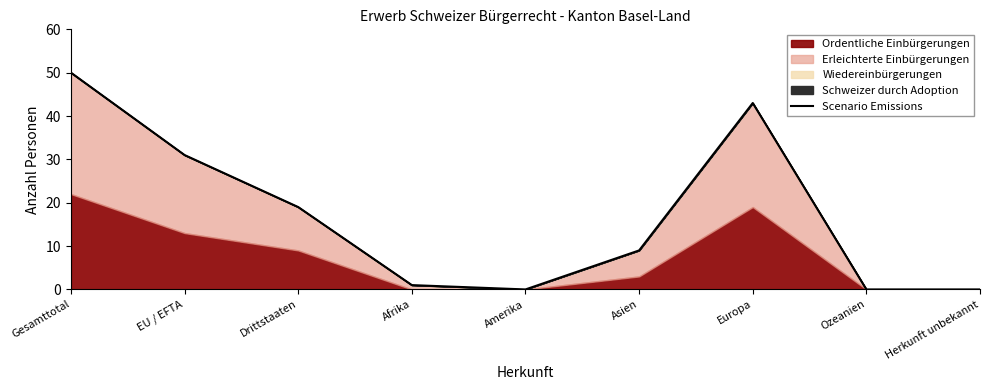

Where is the data nearest to the value 25?

EU / EFTA